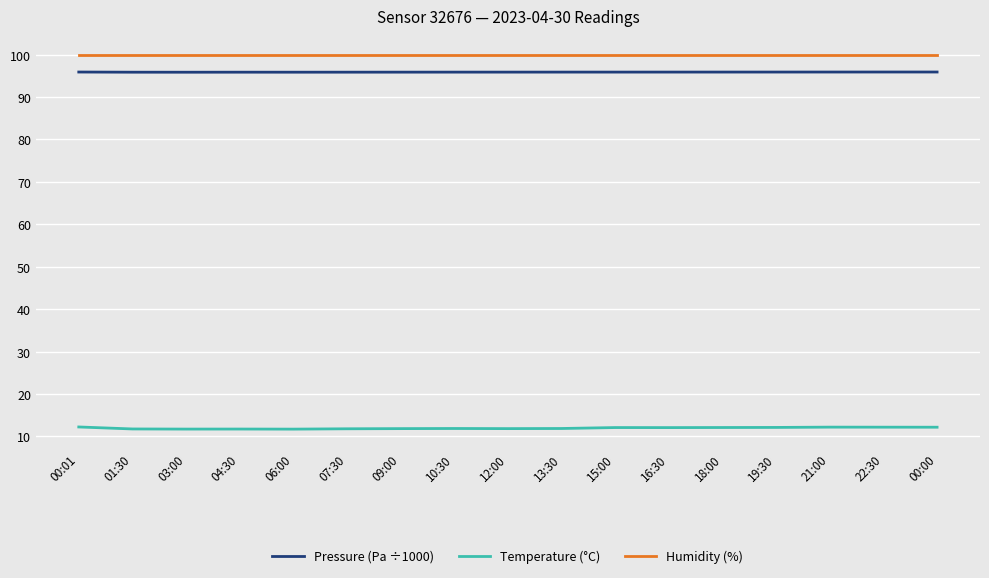

True or false: Pressure (Pa ÷1000) has a value of 129.9 at 15:00.

False